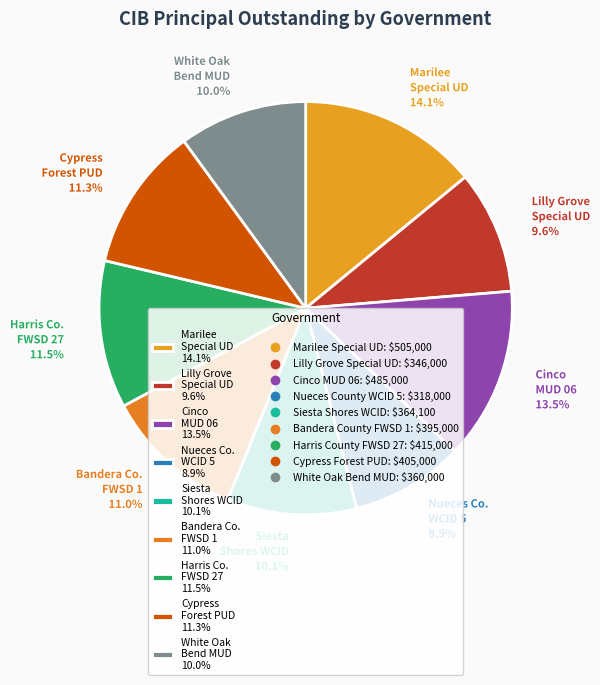

To the nearest percent, what is the average slice percentage?

11%